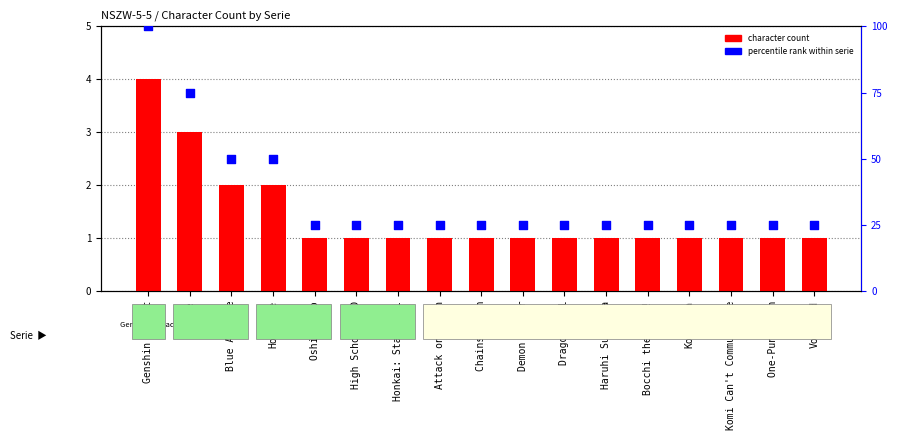

Which series has the largest total across all categories?

percentile rank within serie